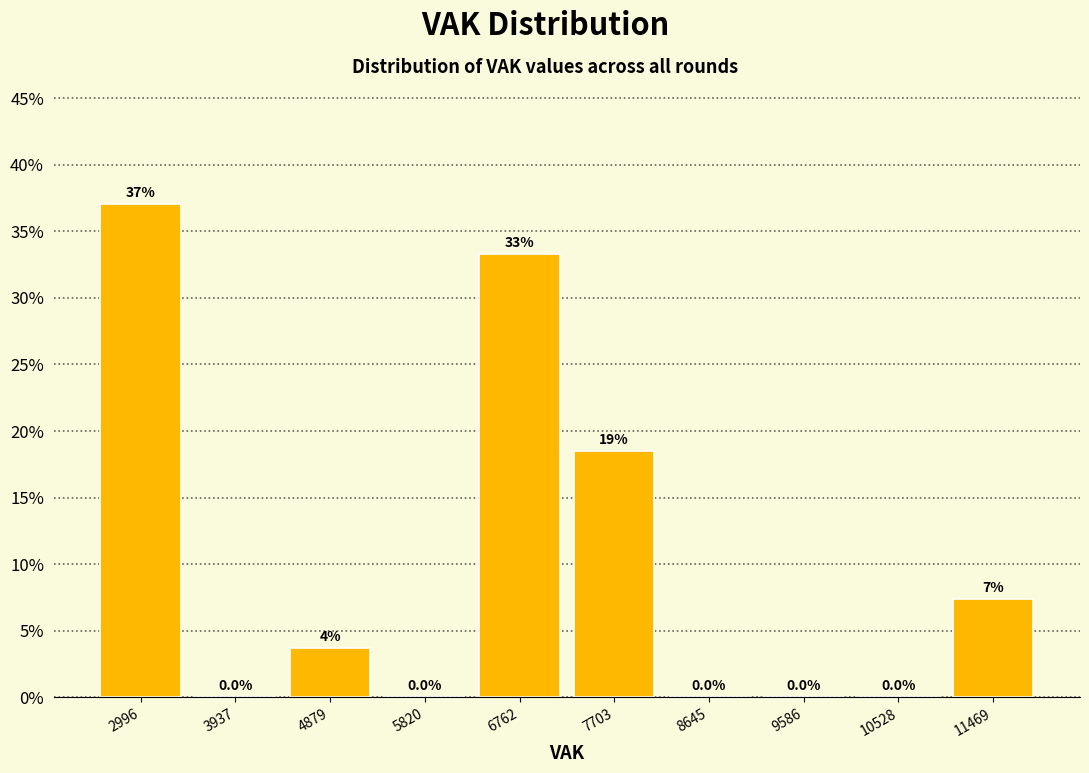

Over which range of the x-axis is the bar tallest?

2500 to 3500